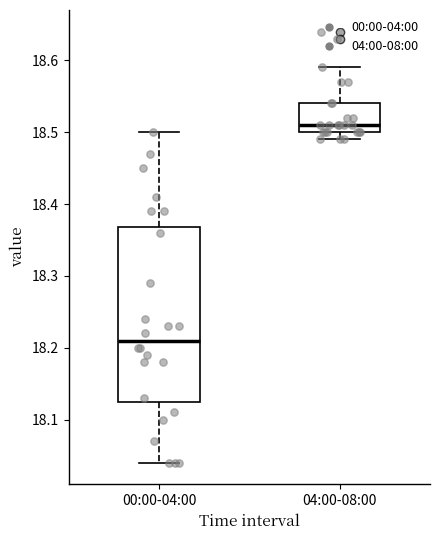

Which box's median line is the lowest?

00:00-04:00